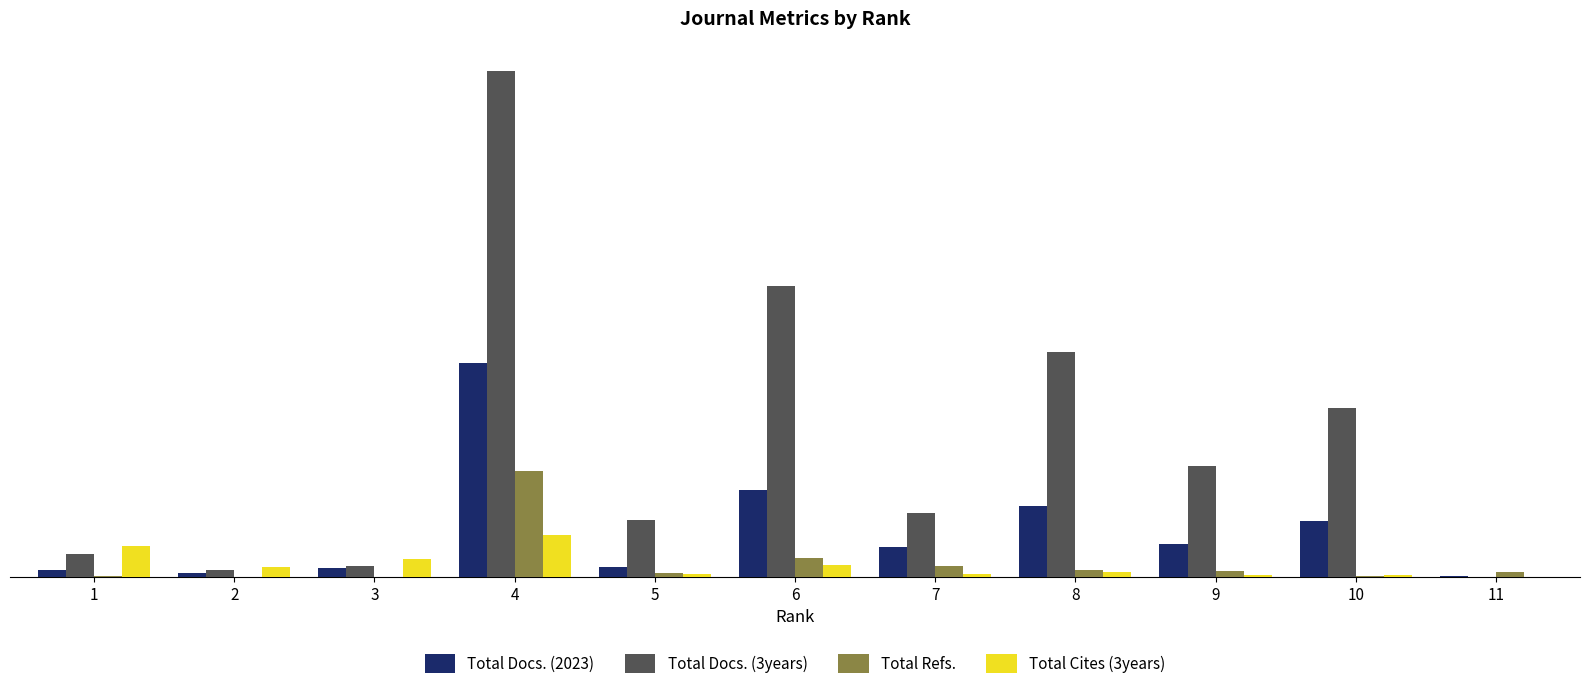

Is the value of Total Docs. (3years) at 11 greater than the value of Total Docs. (2023) at 3?

No